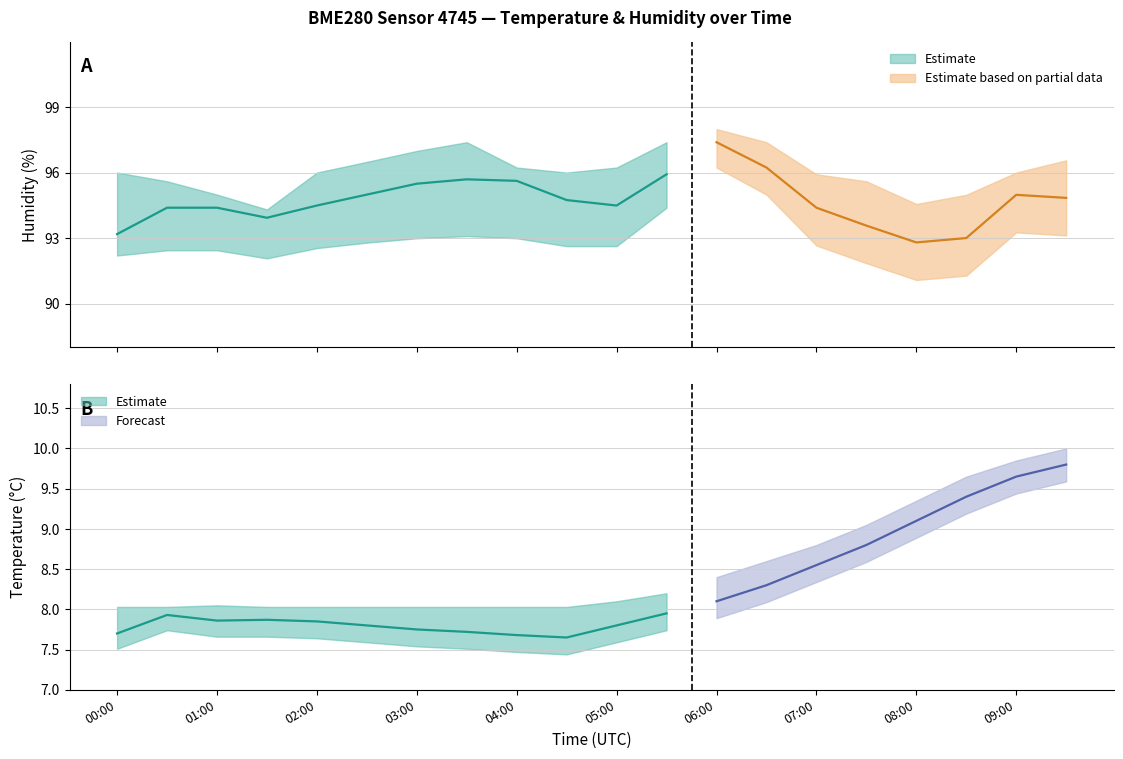

Count the number of categories in the chart.

20